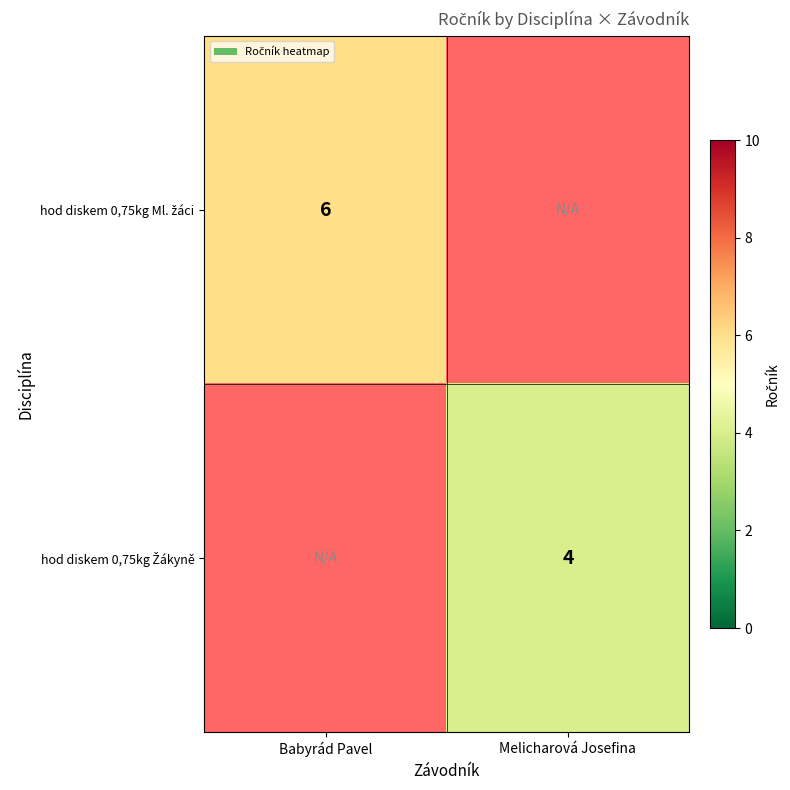

Which category has the highest value across all series?

Babyrád Pavel